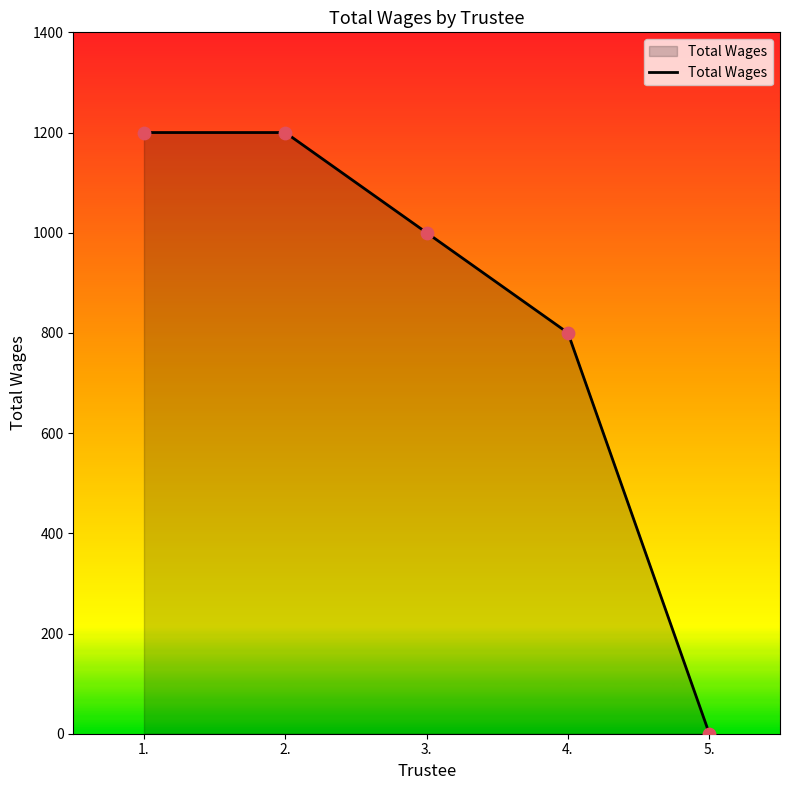

What is the change in value from 1. to 5.?

-1200